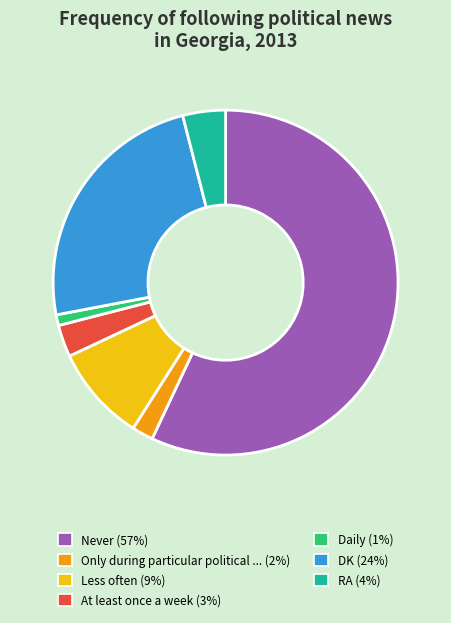

Does any single category account for the majority?

Yes